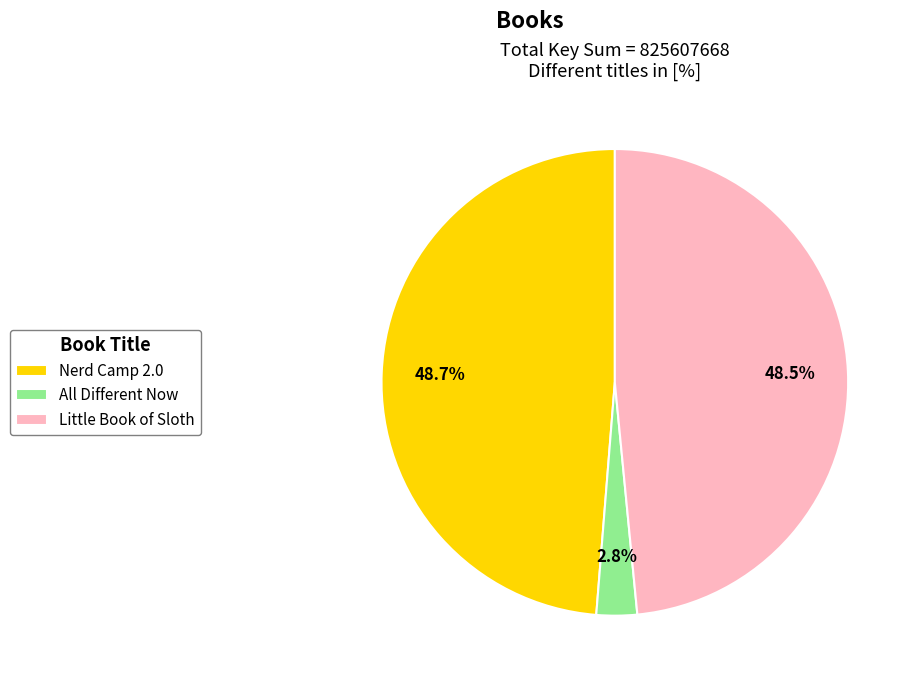

To the nearest percent, what portion does Nerd Camp 2.0 represent?

49%